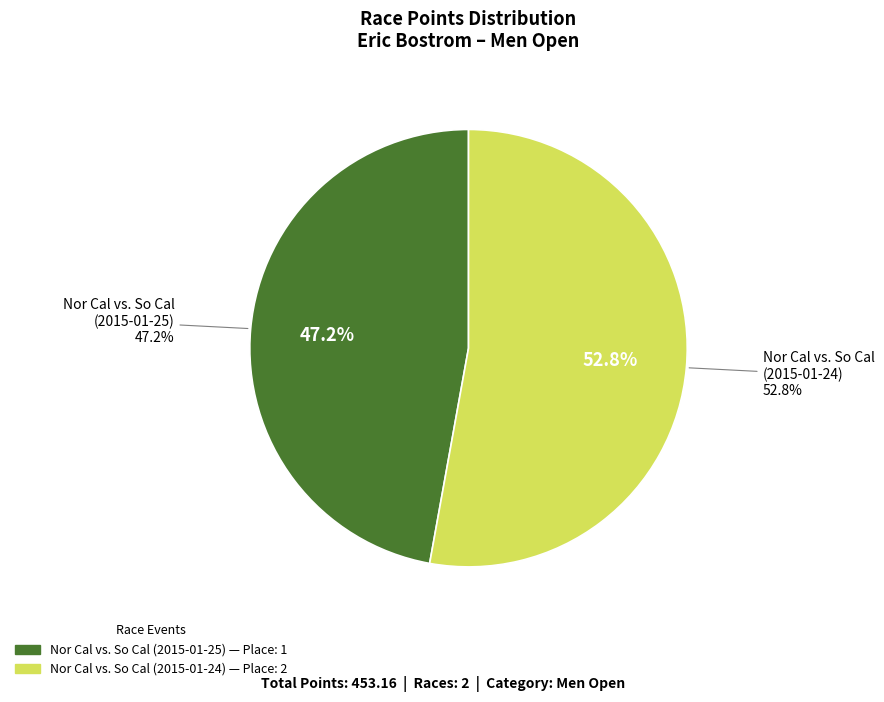

To the nearest percent, what is the difference between the Nor Cal vs. So Cal (2015-01-24) and Nor Cal vs. So Cal (2015-01-25) slice percentages?

6%